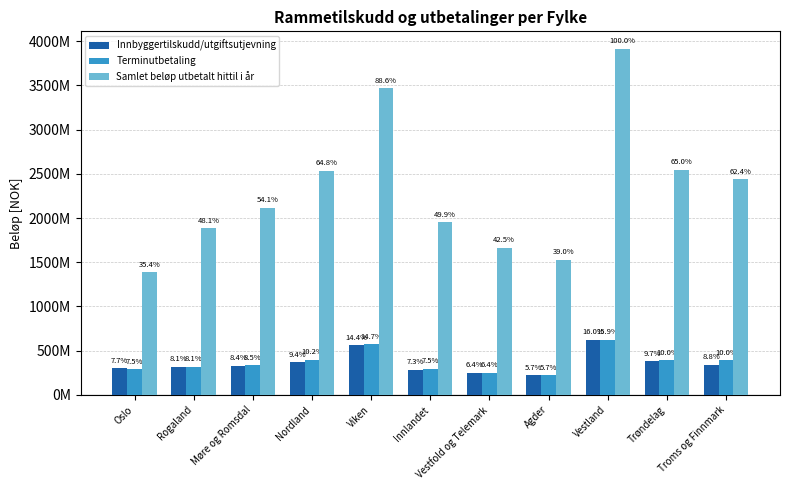

Are the bars grouped side by side (vs. stacked)?

Yes